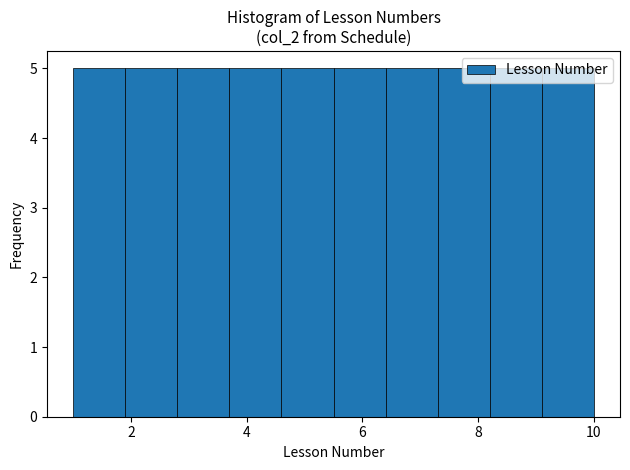

How tall is the bar that spans 7.3 to 8.2 on the x-axis? Neither the bar edges nor the heights are printed on the chart, so give them approximately, as read against the axes.

5